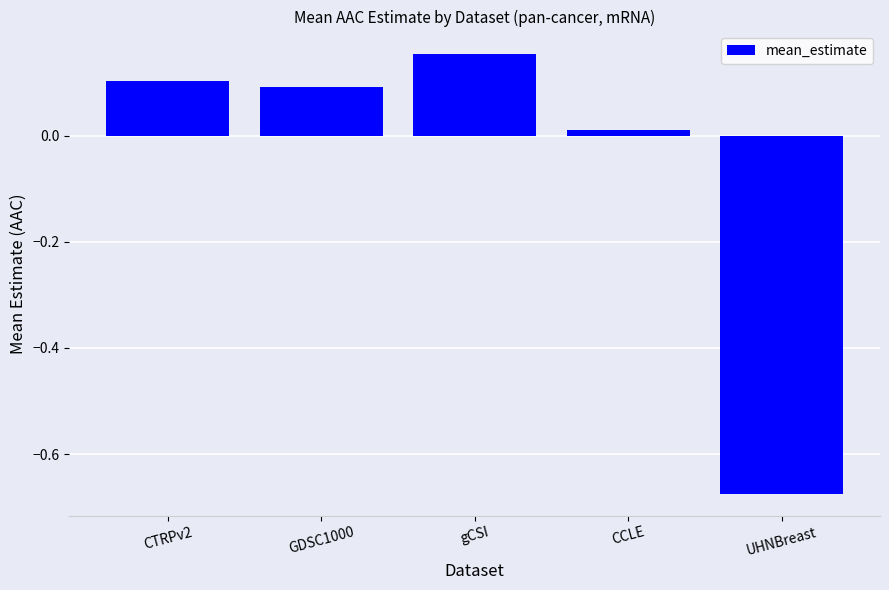

Does the chart contain any negative values?

Yes